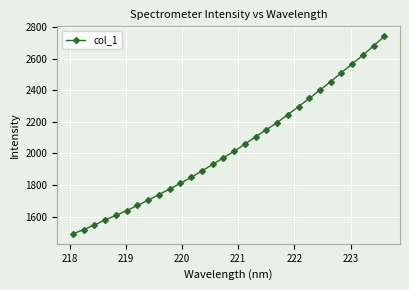

Reading left to right, list all the values displayed in this chart.

1490.3	1517.6	1546.4	1579.0	1607.7	1637.4	1670.6	1703.3	1739.0	1774.5	1810.1	1848.0	1888.5	1929.7	1972.1	2012.7	2058.6	2105.3	2149.5	2194.5	2245.7	2295.9	2347.7	2400.9	2454.3	2511.5	2565.8	2622.1	2680.5	2741.4